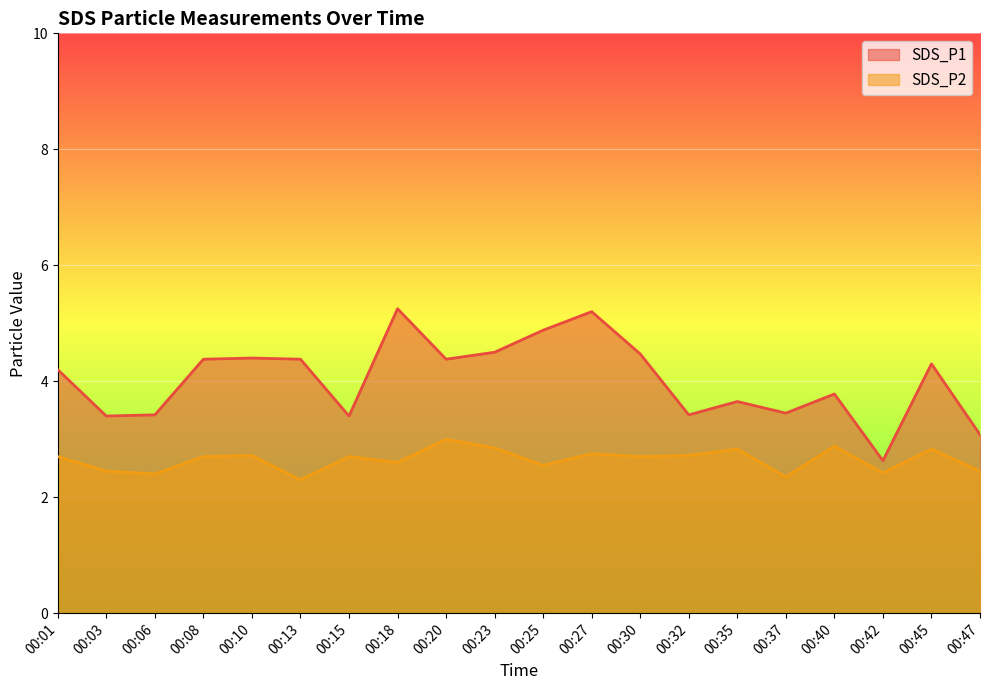

Is it true that SDS_P1 equals 6.8 at 00:25?

False